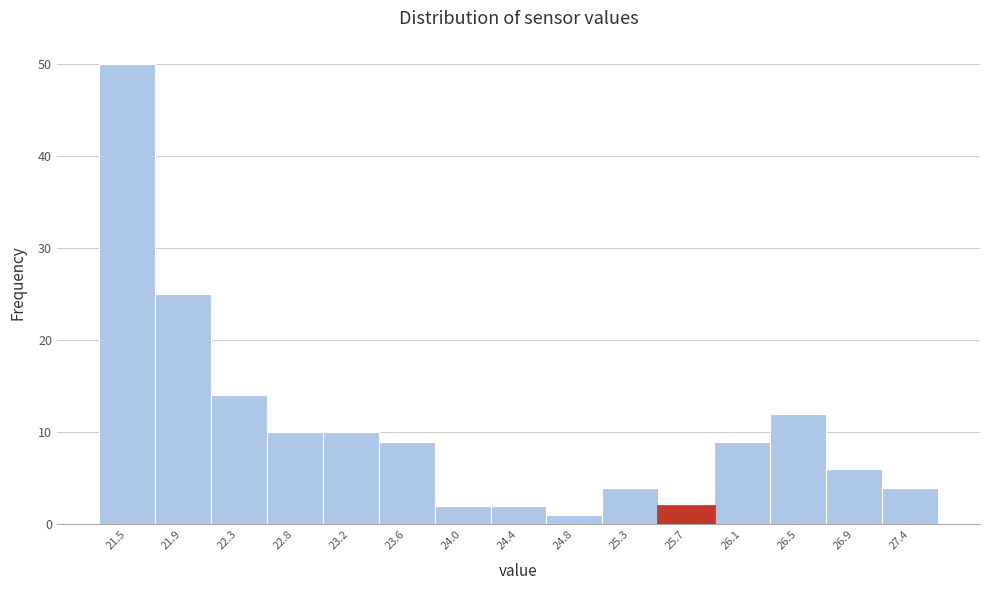

Reading left to right, transcribe all the data shown in this chart.

50	25	14	10	10	9	2	2	1	4	2	9	12	6	4